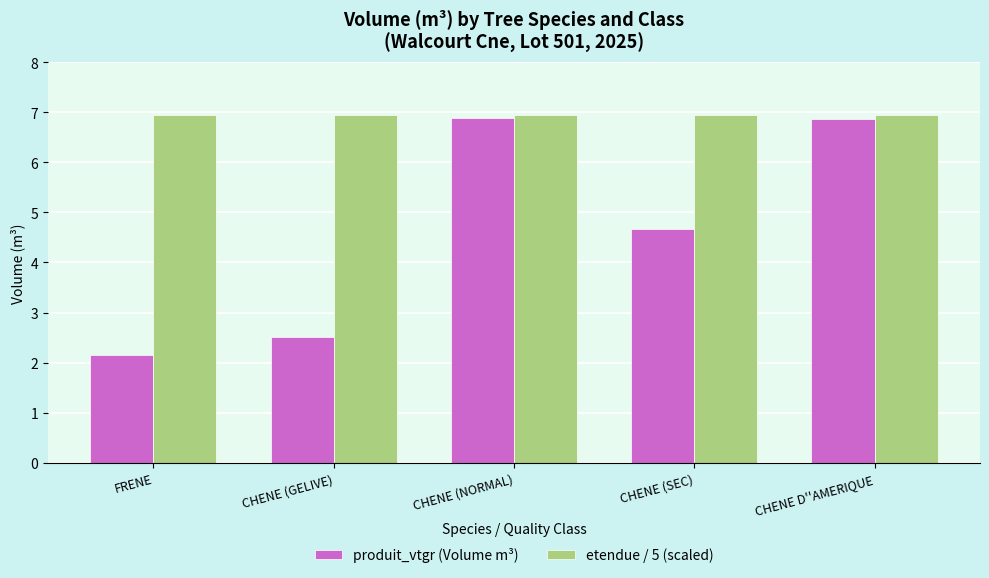

What is the label of the 3rd bar from the right?

CHENE (NORMAL)